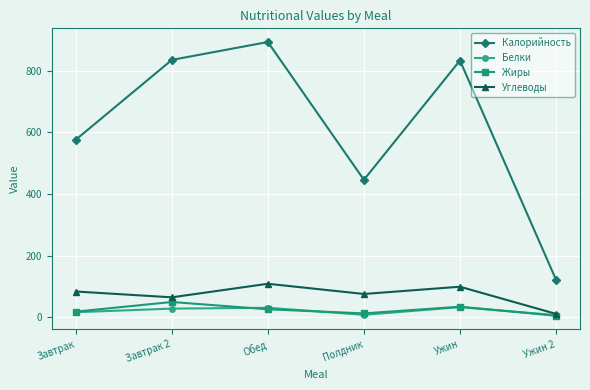

The Углеводы series shows 83.6 at Завтрак. True or false?

True